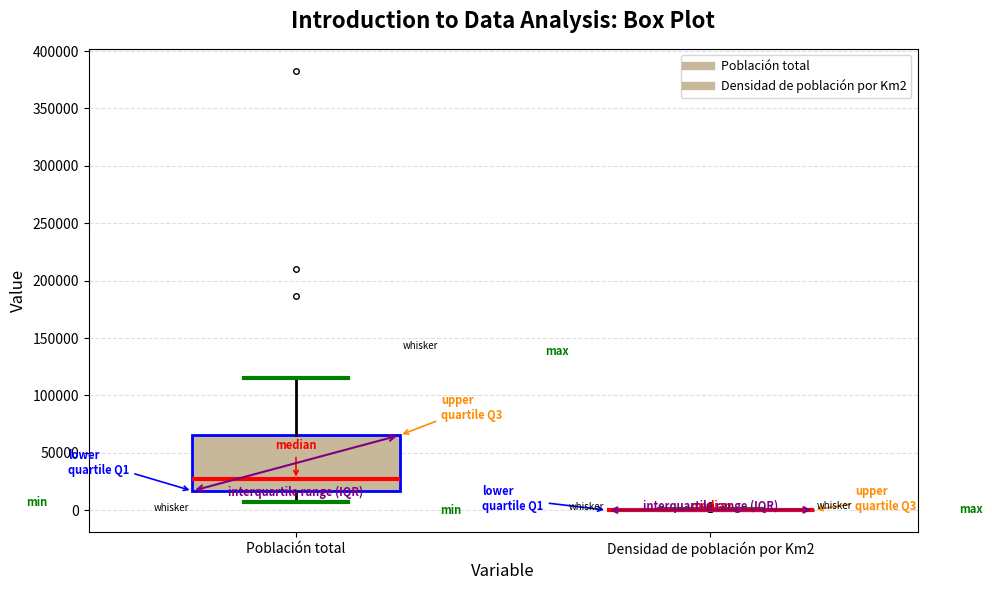

Which box is the tallest, from its lower edge to its upper edge?

Población total